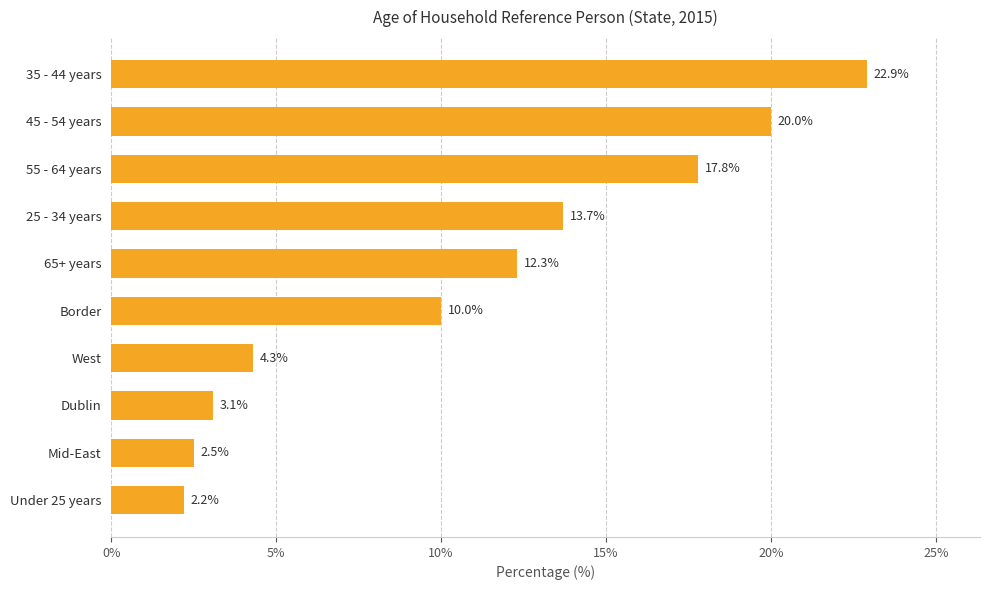

What is the average value?

10.9